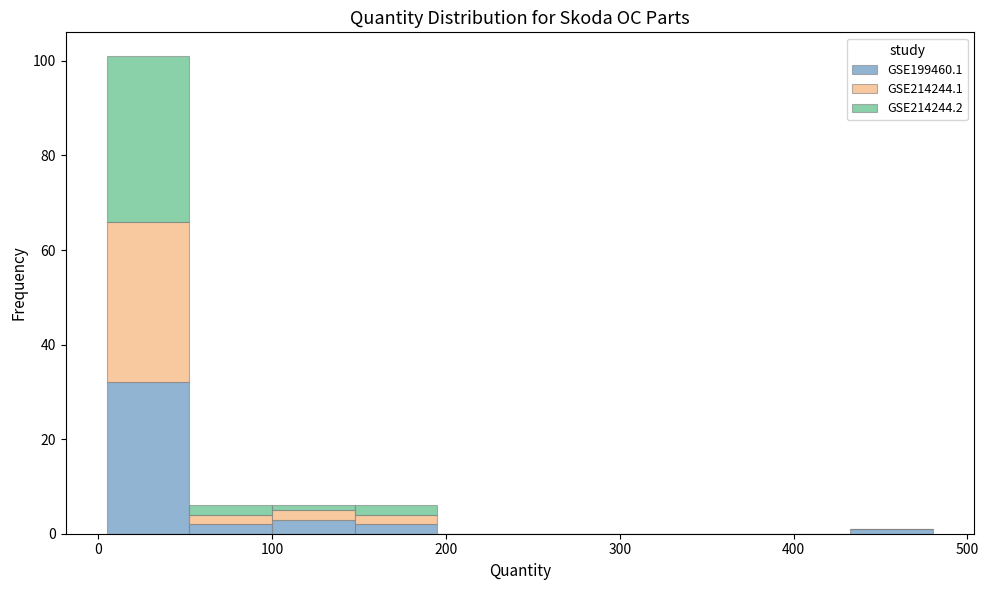

Reading left to right, transcribe this chart: for each stacked bar, give the range it covers on the x-axis and its total height. Neither the bar edges nor the heights are printed on the chart, so give them approximately, as read against the axes.

10 to 50: 102
50 to 100: 6
100 to 150: 6
150 to 200: 6
200 to 240: 0
240 to 290: 0
290 to 340: 0
340 to 390: 0
390 to 430: 0
430 to 480: under 2